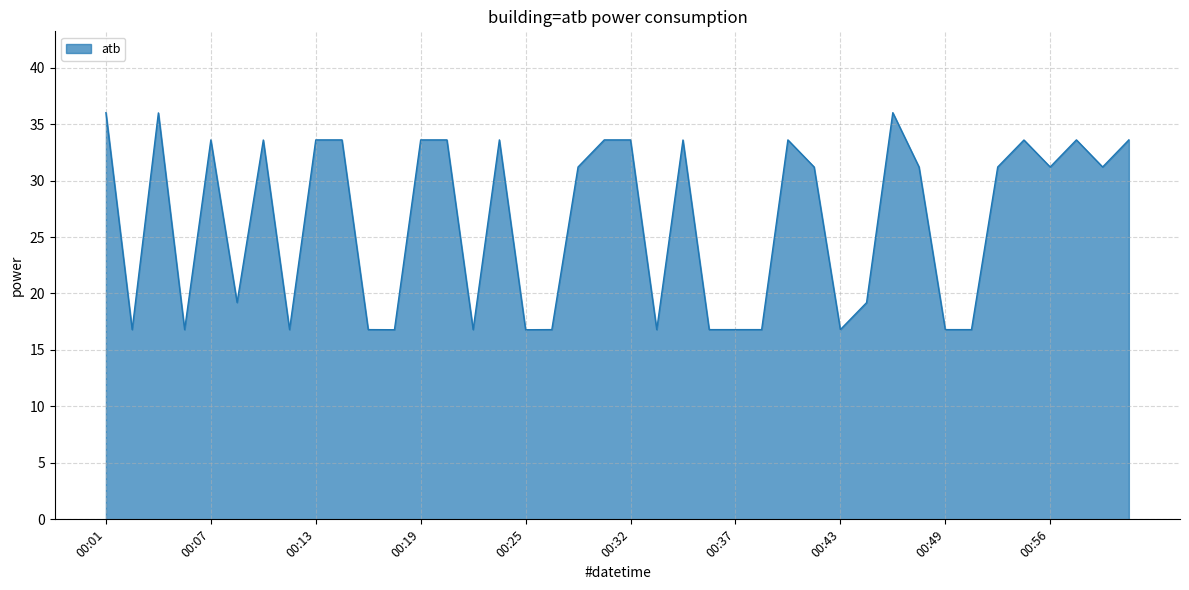

What is the sum of all values?

1056.0